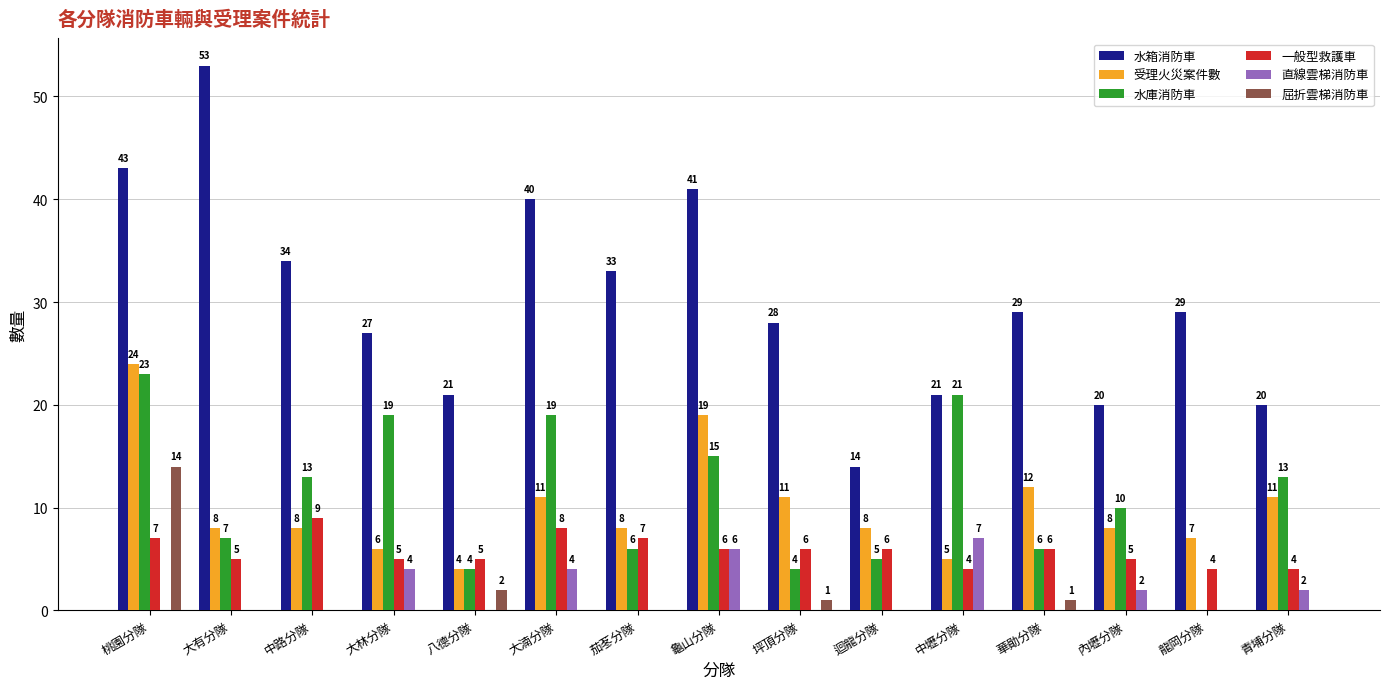

What is the sum of the 水箱消防車 values at 迴龍分隊 and 內壢分隊?

34